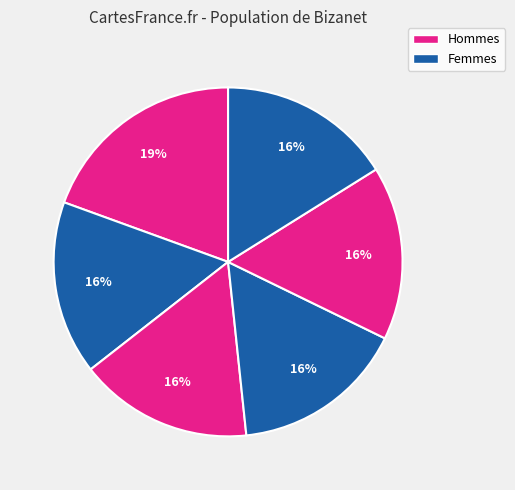

Count the number of slices in the pie.

6